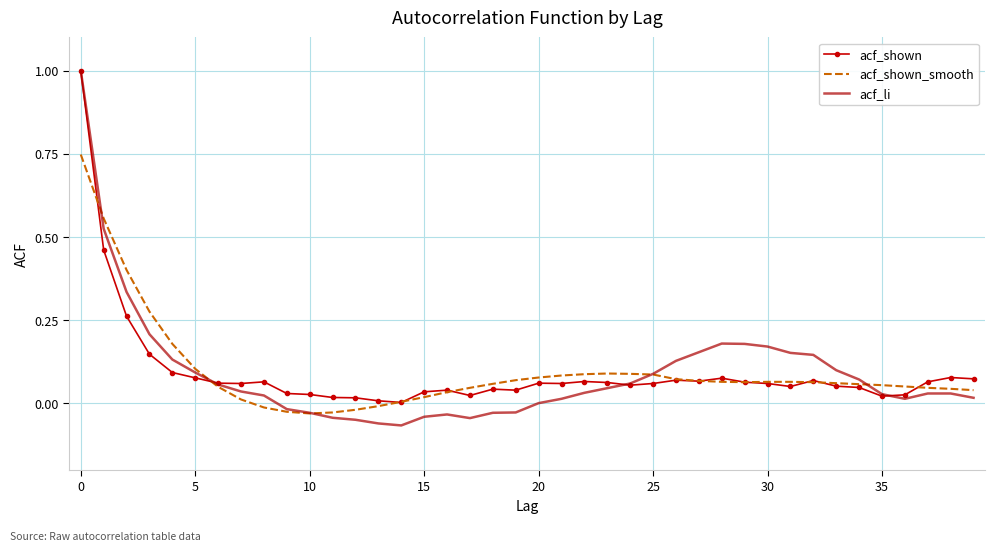

What is the maximum value shown in the chart?

1.0